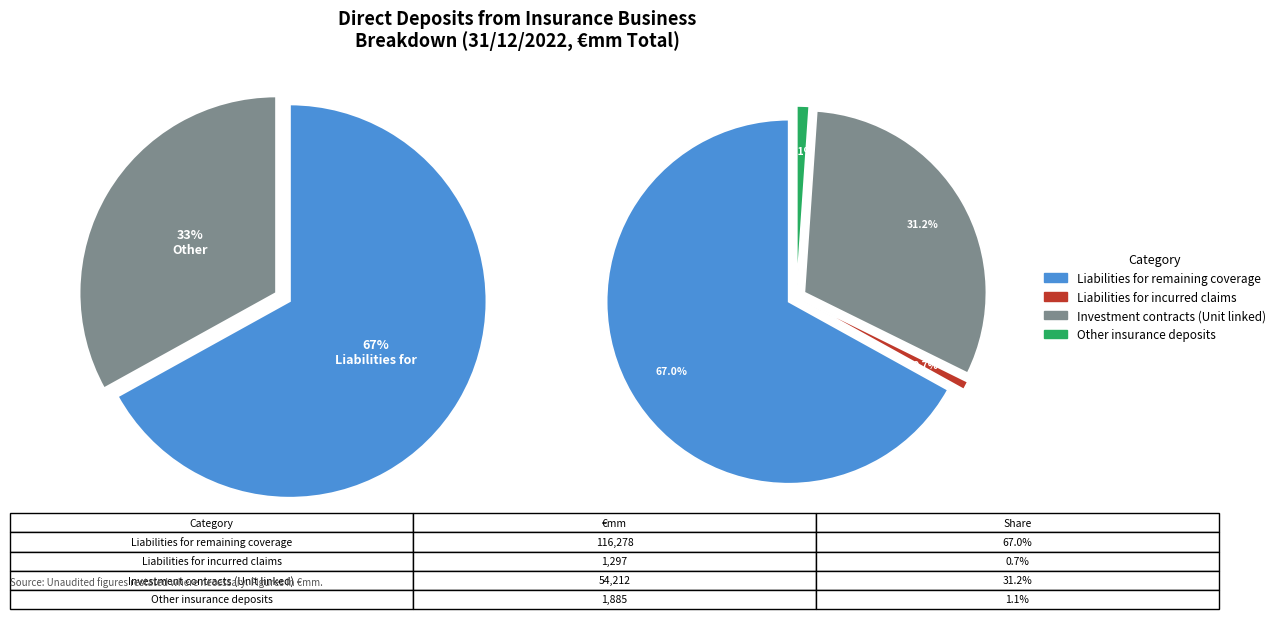

To the nearest percent, what is the difference between the Liabilities for remaining coverage and Liabilities for incurred claims slice percentages?

66%